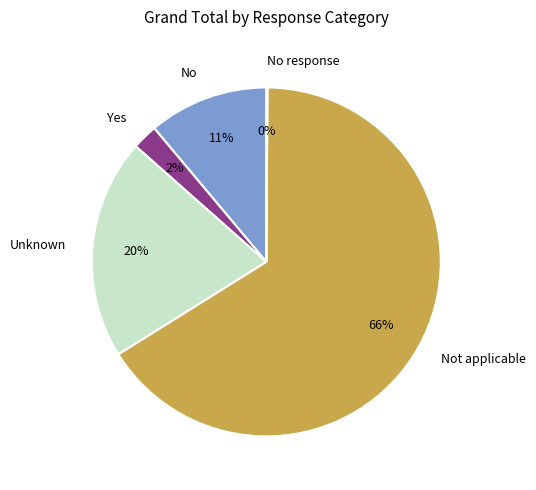

Is there a majority slice in this chart?

Yes